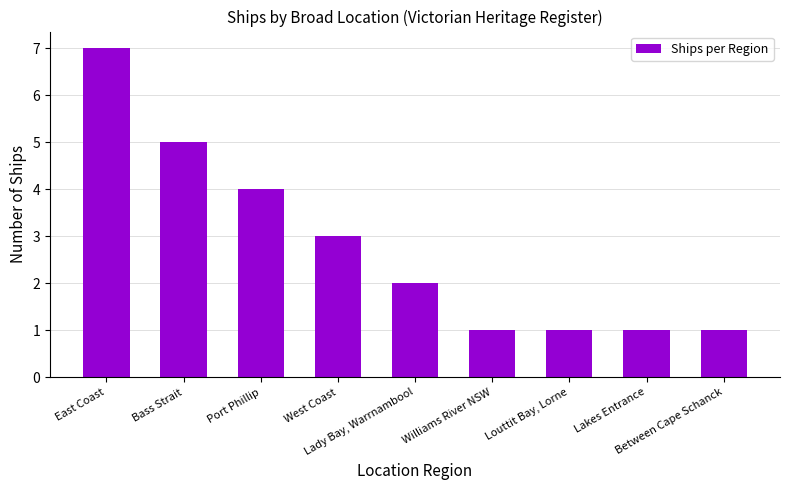

How many values are below 2?

4